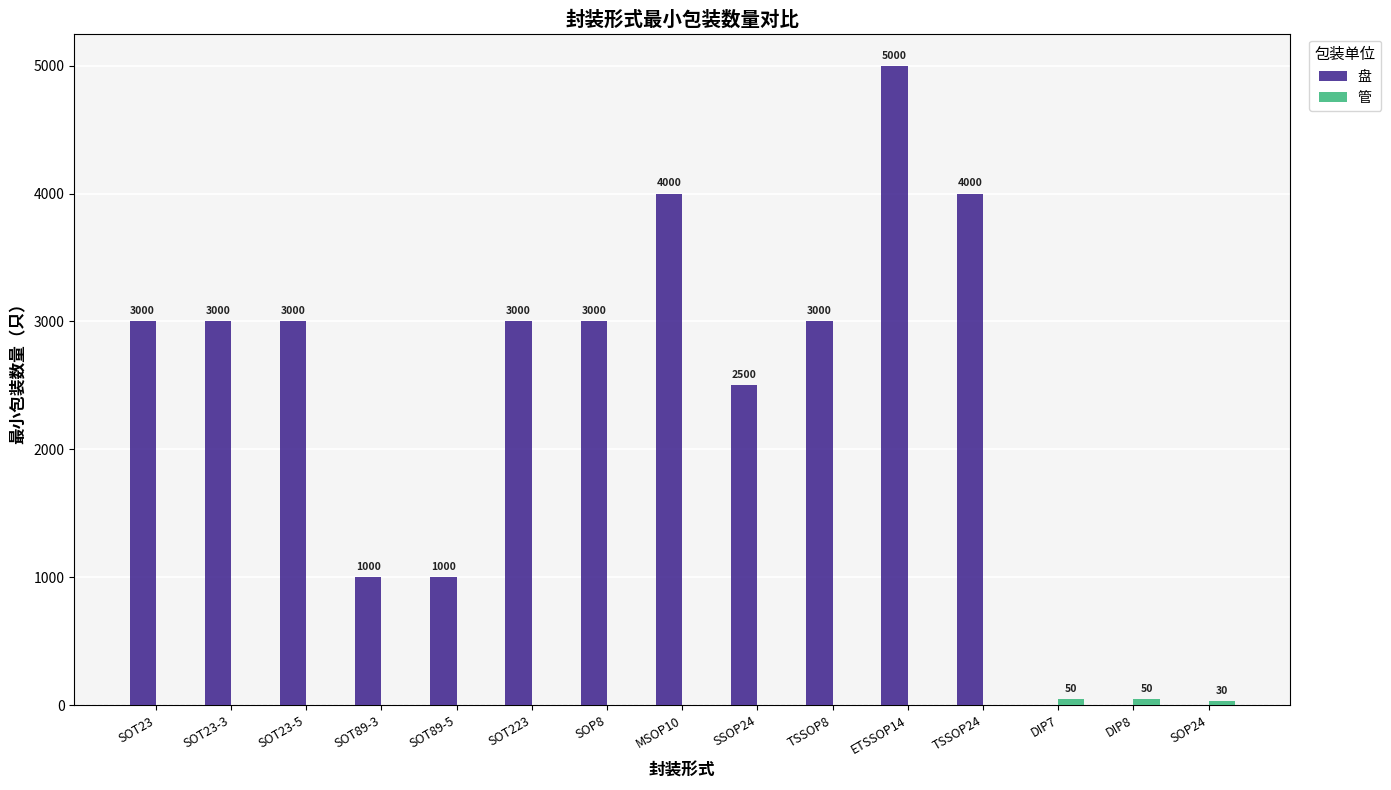

Which series has the largest total across all categories?

盘